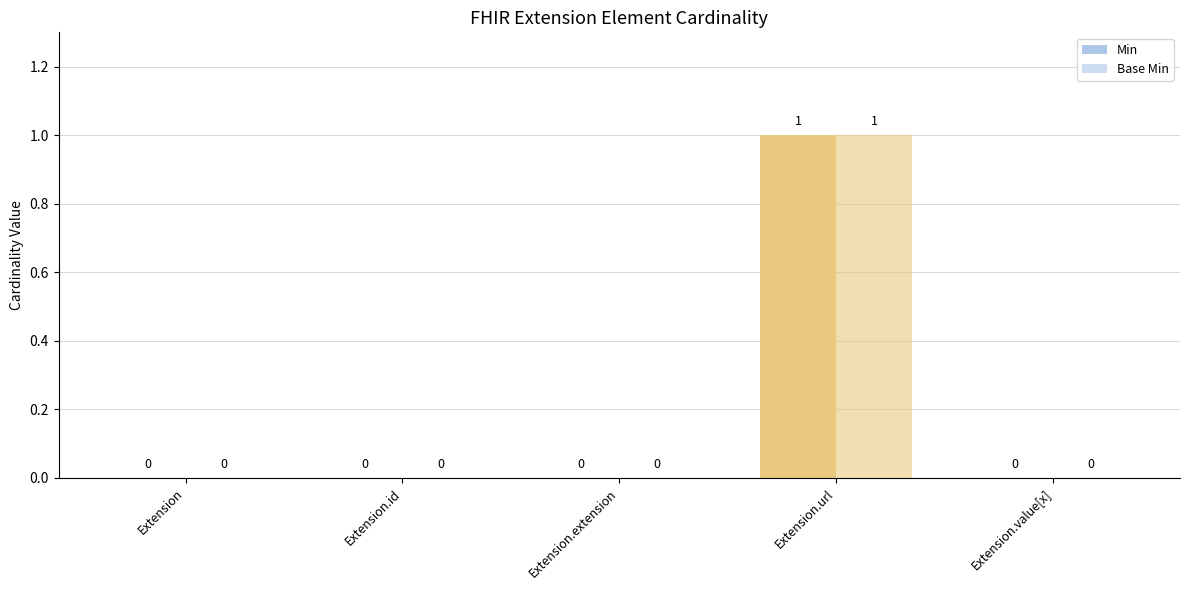

The value of Base Min at Extension.value[x] is 0. True or false?

False